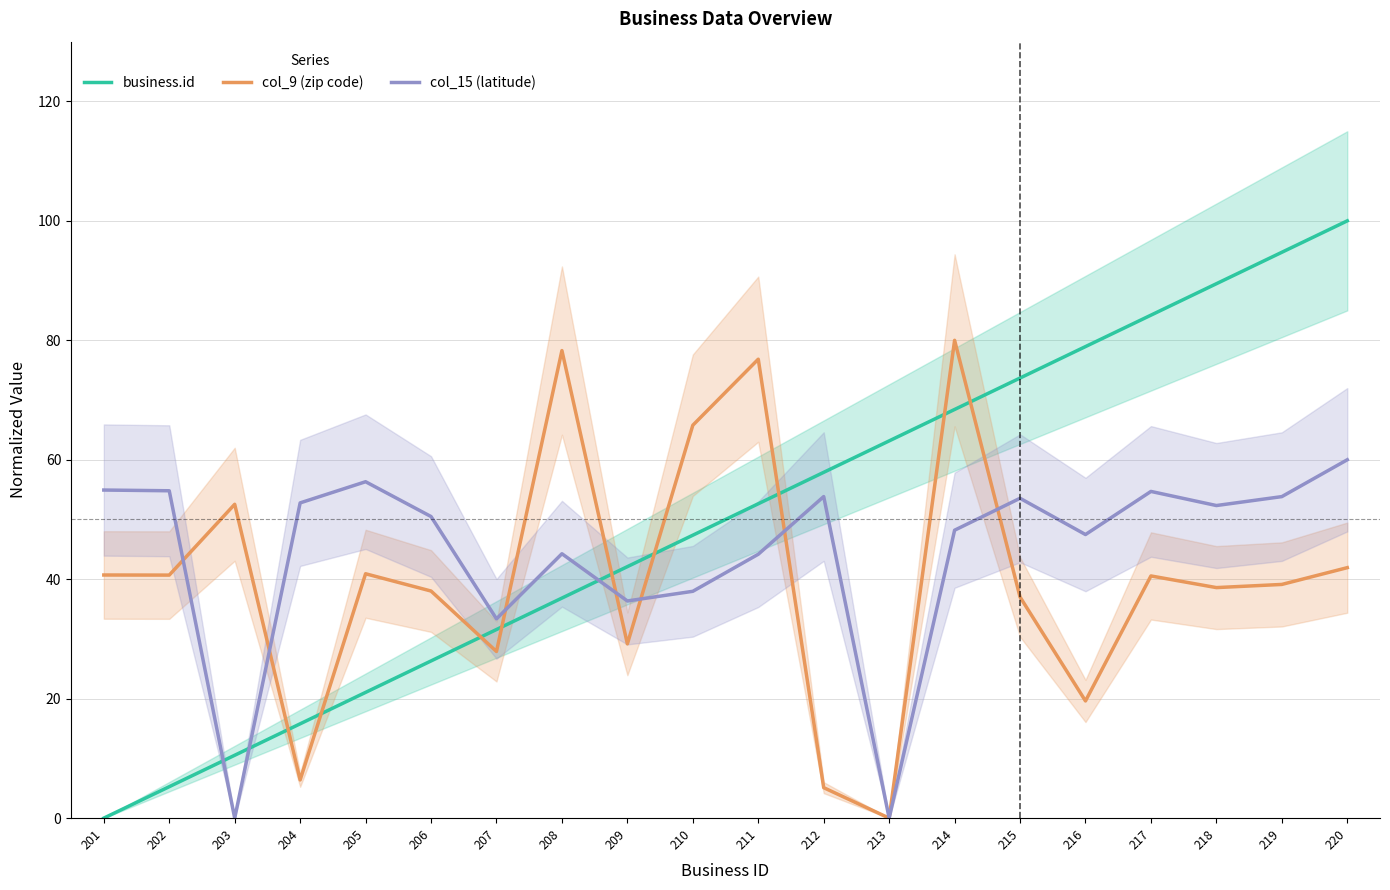

How many data points in business.id are less than 52?

10